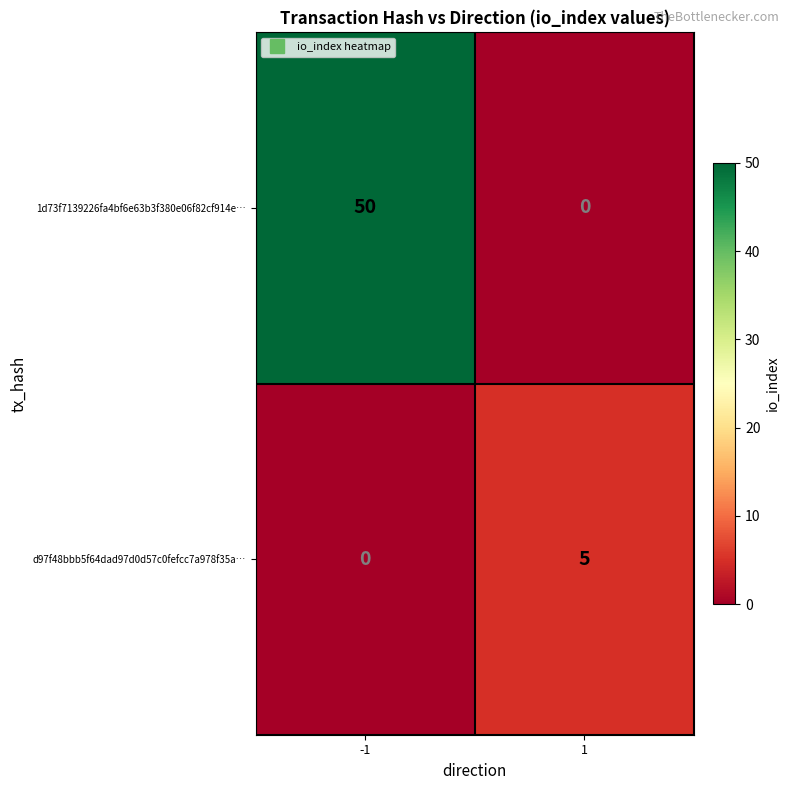

True or false: 1d73f7139226fa4bf6e63b3f380e06f82cf914e… has a value of 50 at -1.

True